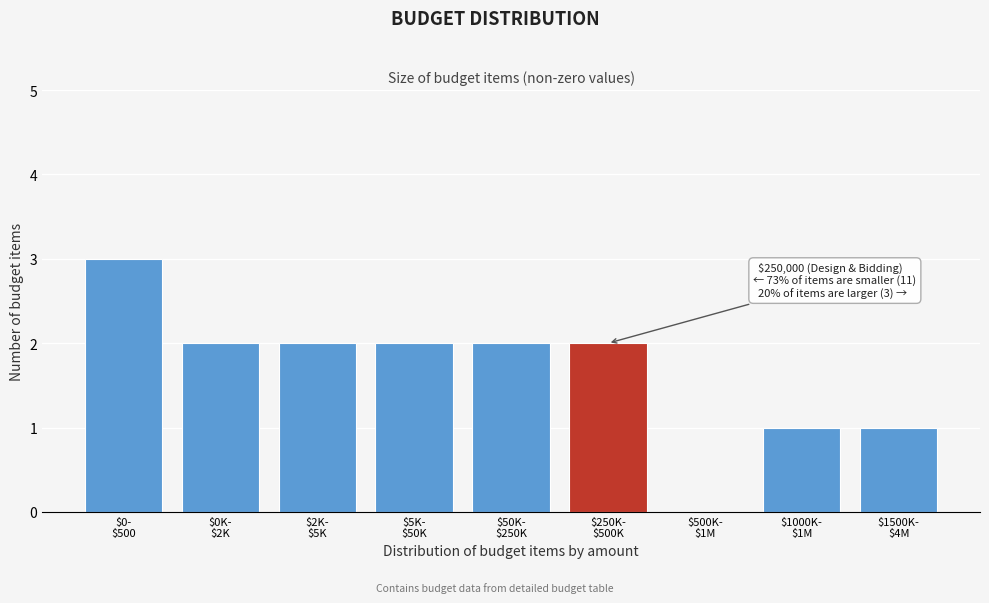

What is the greatest value displayed?

3